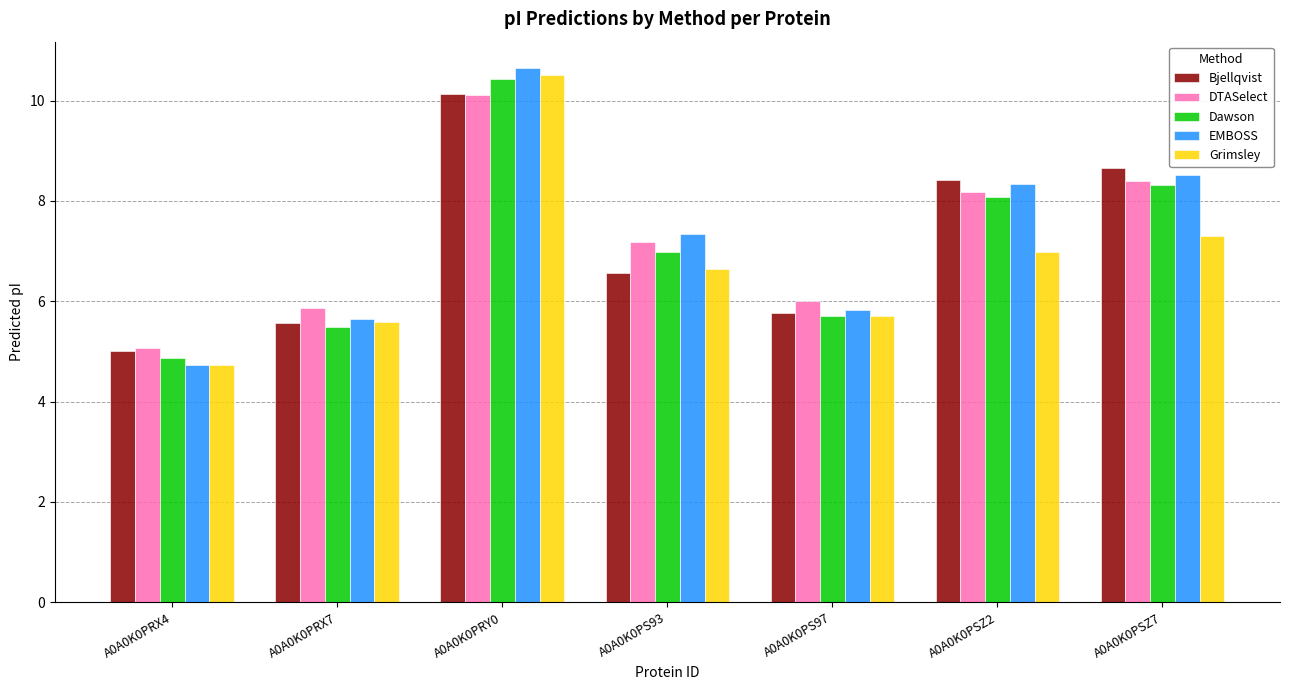

What is the highest value of the DTASelect series?

10.1